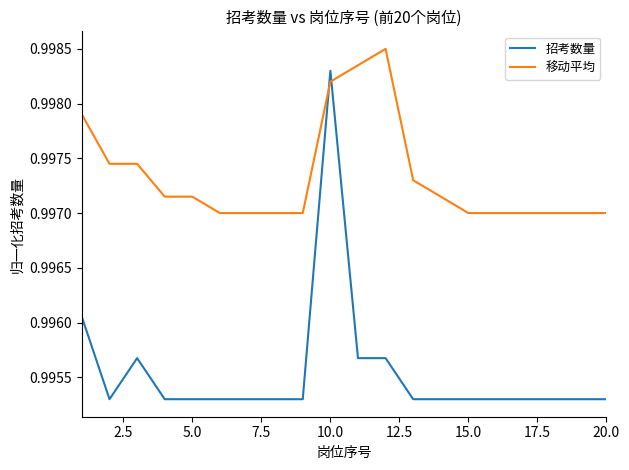

True or false: 招考数量 and 移动平均 cross at least once.

True